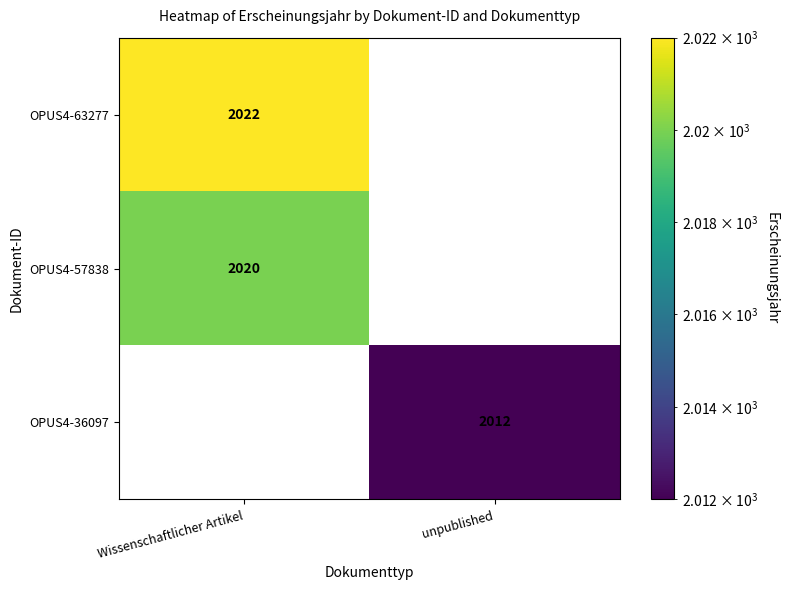

True or false: OPUS4-63277 has a value of 2022 at Wissenschaftlicher Artikel.

True